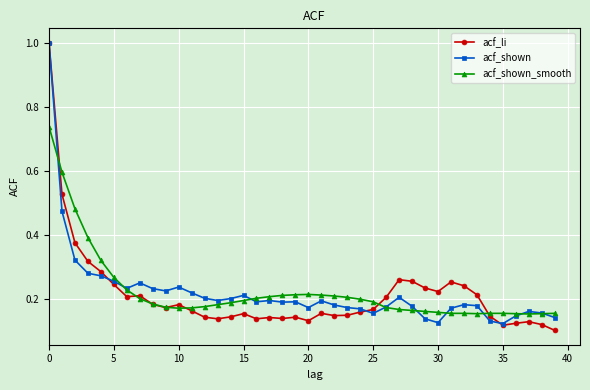

At how many categories does at least one series exceed 0?

40